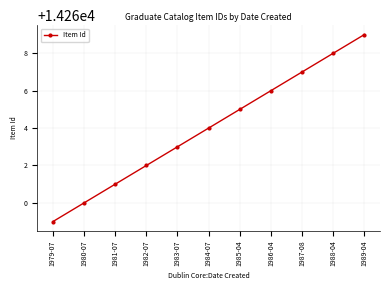

Reading right to left, extract all data points from this chart.

14269	14268	14267	14266	14265	14264	14263	14262	14261	14260	14259